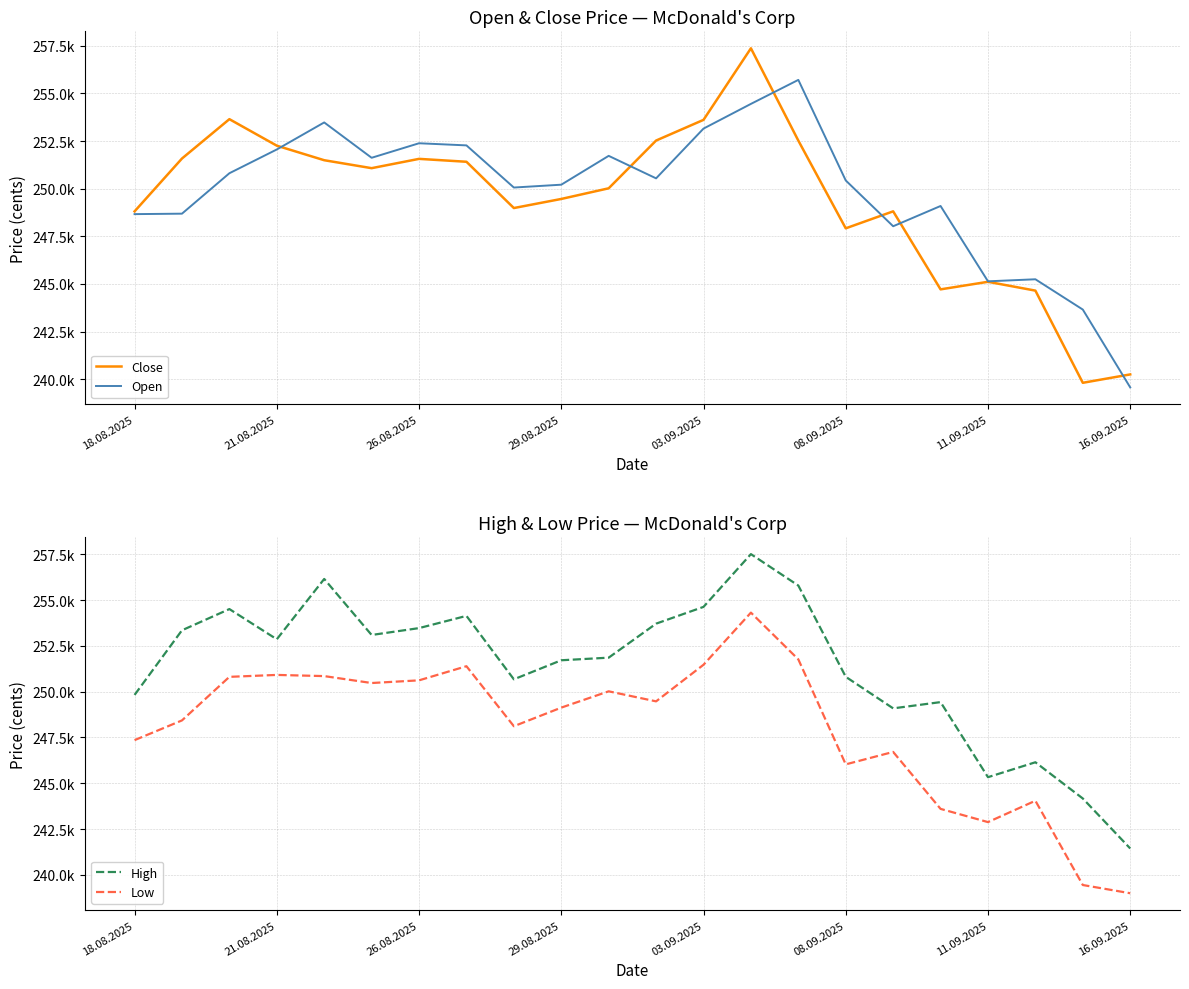

How many series are shown in this chart?

4